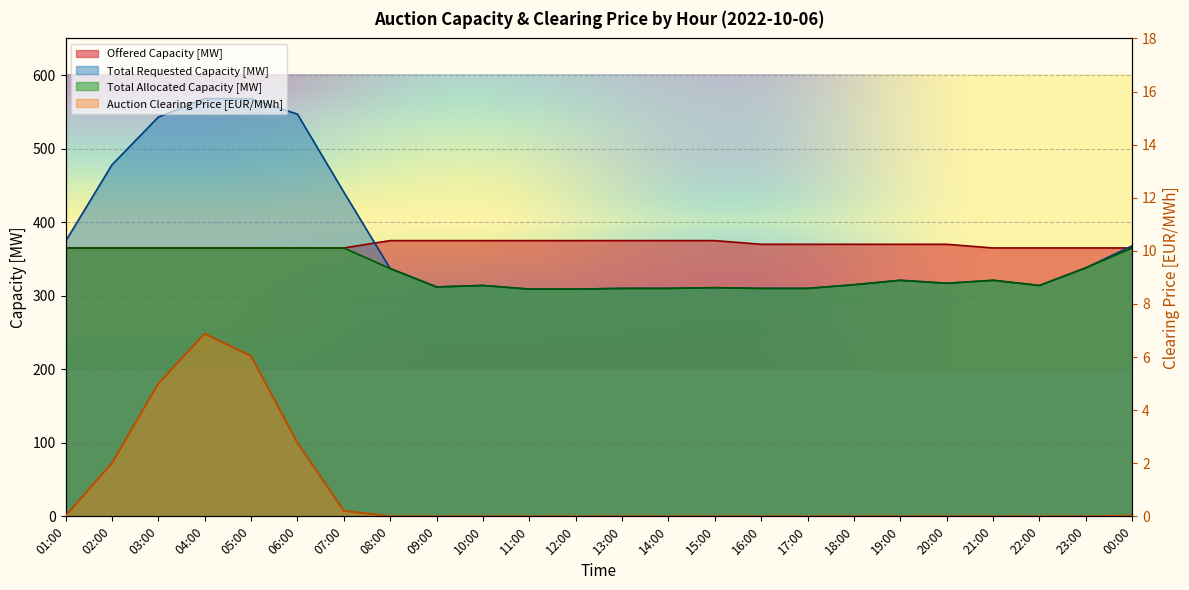

Reading right to left, extract all data points from this chart.

Offered Capacity [MW]: 00:00=365.0	23:00=365.0	22:00=365.0	21:00=365.0	20:00=370.0	19:00=370.0	18:00=370.0	17:00=370.0	16:00=370.0	15:00=375.0	14:00=375.0	13:00=375.0	12:00=375.0	11:00=375.0	10:00=375.0	09:00=375.0	08:00=375.0	07:00=365.0	06:00=365.0	05:00=365.0	04:00=365.0	03:00=365.0	02:00=365.0	01:00=365.0
Total Requested Capacity [MW]: 00:00=368.0	23:00=338.0	22:00=314.0	21:00=321.0	20:00=317.0	19:00=321.0	18:00=315.0	17:00=310.0	16:00=310.0	15:00=311.0	14:00=310.0	13:00=310.0	12:00=309.0	11:00=309.0	10:00=314.0	09:00=312.0	08:00=337.0	07:00=441.0	06:00=547.0	05:00=568.0	04:00=568.0	03:00=543.0	02:00=478.0	01:00=374.0
Total Allocated Capacity [MW]: 00:00=365.0	23:00=338.0	22:00=314.0	21:00=321.0	20:00=317.0	19:00=321.0	18:00=315.0	17:00=310.0	16:00=310.0	15:00=311.0	14:00=310.0	13:00=310.0	12:00=309.0	11:00=309.0	10:00=314.0	09:00=312.0	08:00=337.0	07:00=365.0	06:00=365.0	05:00=365.0	04:00=365.0	03:00=365.0	02:00=365.0	01:00=365.0
Auction Clearing Price [EUR/MWh]: 00:00=0.0	23:00=0.0	22:00=0.0	21:00=0.0	20:00=0.0	19:00=0.0	18:00=0.0	17:00=0.0	16:00=0.0	15:00=0.0	14:00=0.0	13:00=0.0	12:00=0.0	11:00=0.0	10:00=0.0	09:00=0.0	08:00=0.0	07:00=0.2	06:00=2.8	05:00=6.0	04:00=6.9	03:00=5.0	02:00=2.0	01:00=0.0